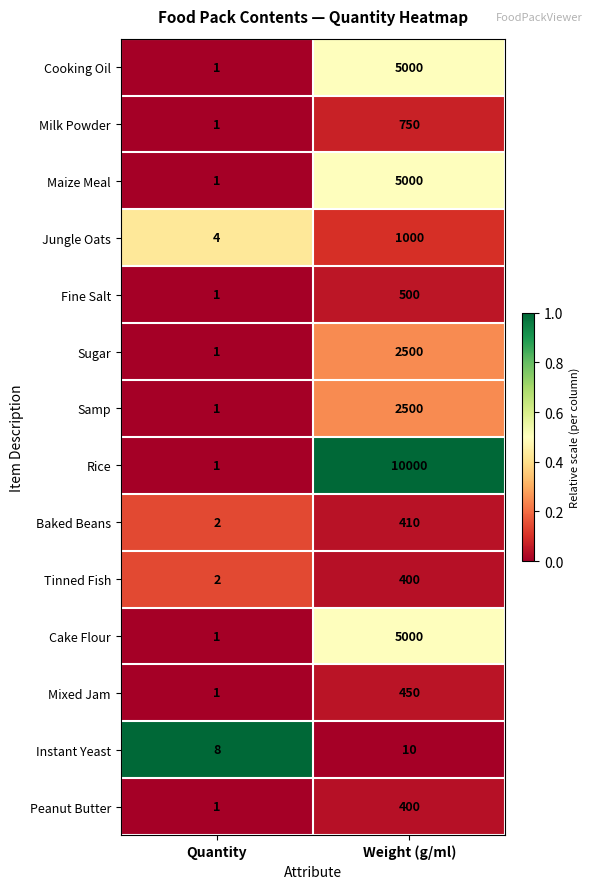

What is the spread (max minus min) of values at Quantity?

7